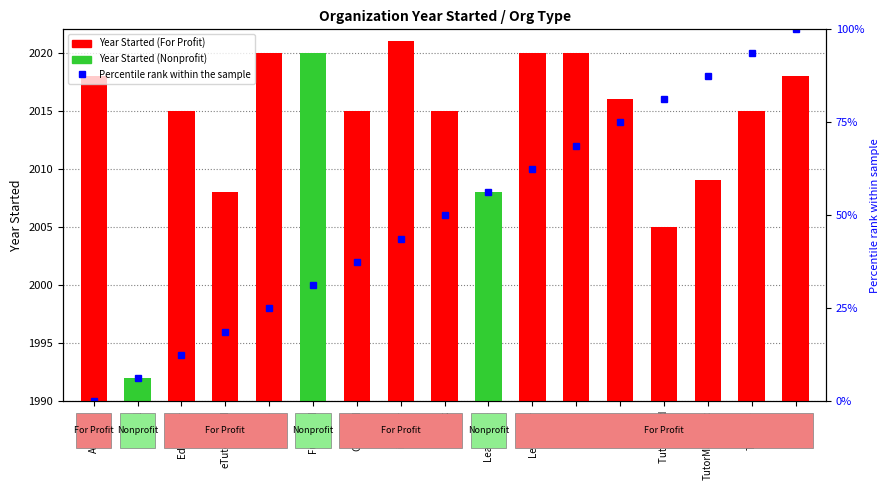

List the labels in order of value, smallest first.

BellXcel, TutorMe Ed, eTutorWorld, LearnToBe, TutorMatchSvc, Edficiency, GoBoard, Knack, TutorMe, Pearl, AmiraLrn, WizKid, Filo, FutureRd, Learnfully, Littera, iReadify